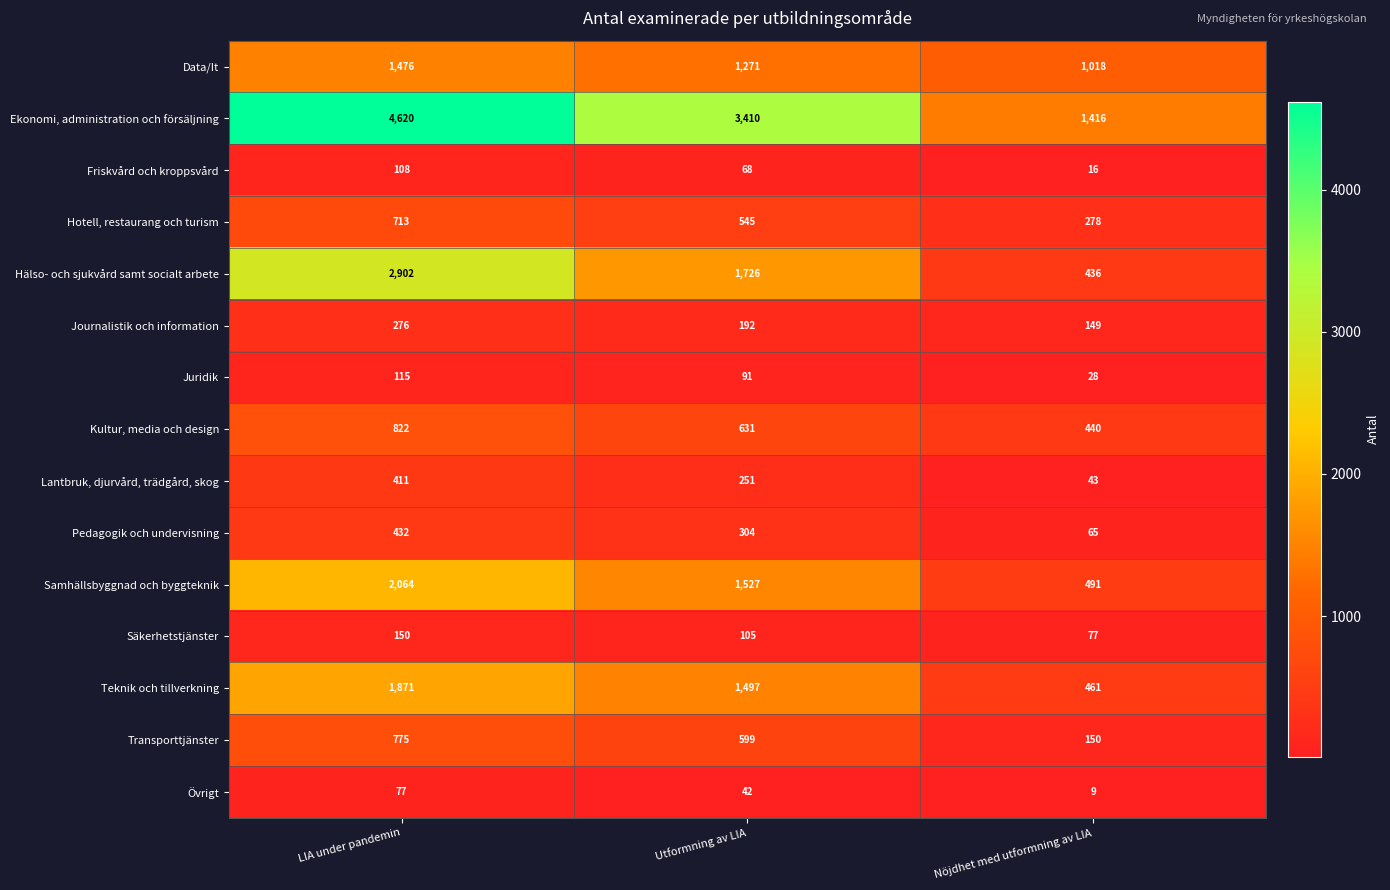

What is the spread (max minus min) of values at Nöjdhet med utformning av LIA?

1407